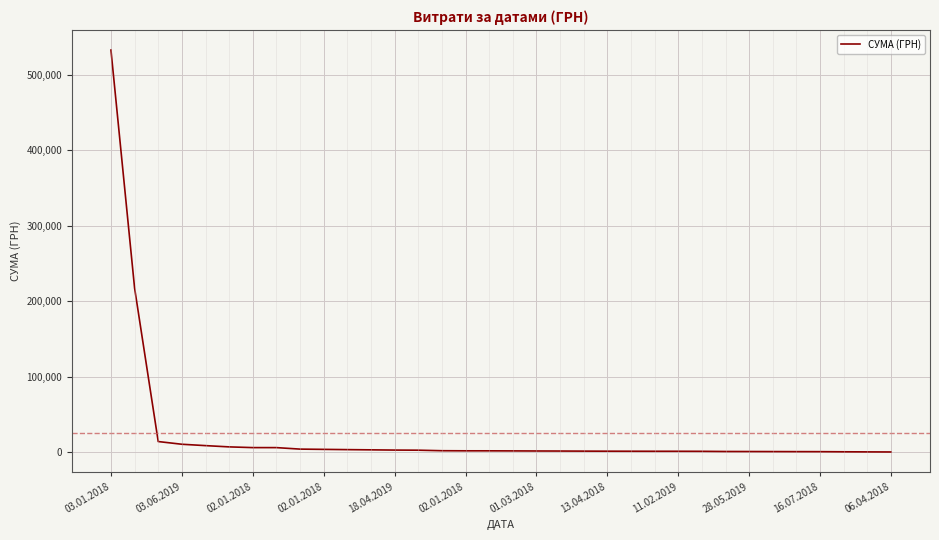

What is the maximum value shown in the chart?

532782.7